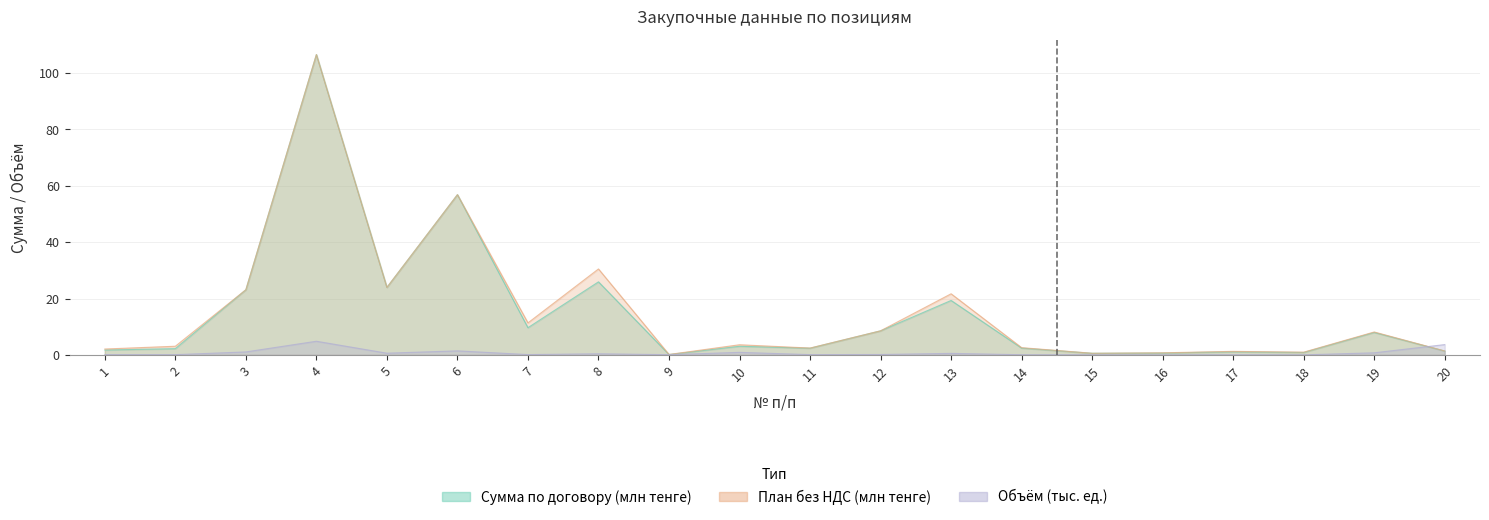

Reading left to right, list all the values displayed in this chart.

Сумма по договору: 1=1.7	2=2.2	3=23.1	4=106.6	5=23.9	6=56.9	7=9.7	8=25.9	9=0.1	10=3.1	11=2.4	12=8.5	13=19.3	14=2.4	15=0.6	16=0.7	17=1.1	18=0.9	19=8.0	20=1.4
Сумма без НДС по Плану: 1=2.1	2=3.1	3=23.1	4=106.6	5=23.9	6=56.9	7=11.4	8=30.5	9=0.2	10=3.6	11=2.4	12=8.5	13=21.7	14=2.6	15=0.6	16=0.7	17=1.2	18=1.0	19=8.1	20=1.4
Объем (кол-во): 1=0.1	2=0.1	3=1.1	4=4.8	5=0.6	6=1.4	7=0.1	8=0.4	9=0.1	10=0.9	11=0.1	12=0.1	13=0.5	14=0.1	15=0.0	16=0.0	17=0.0	18=0.0	19=0.7	20=3.6